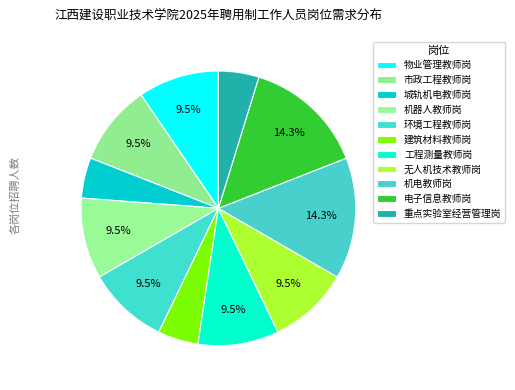

How many slices are in this pie chart?

11